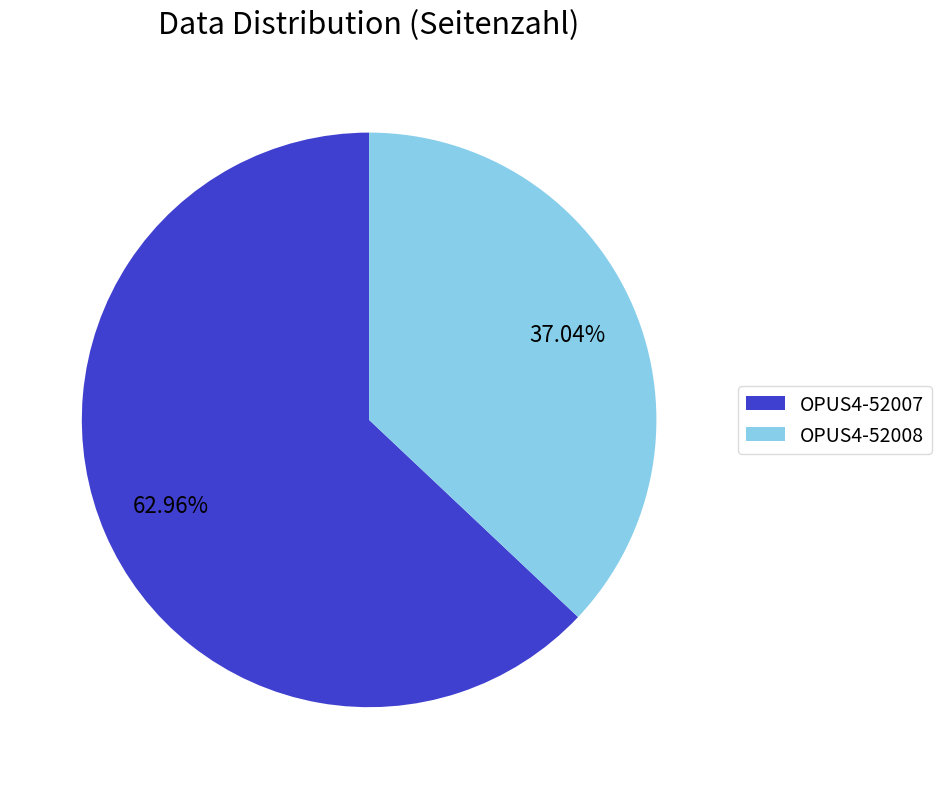

Do OPUS4-52008 and OPUS4-52007 together represent more than half of the pie?

Yes